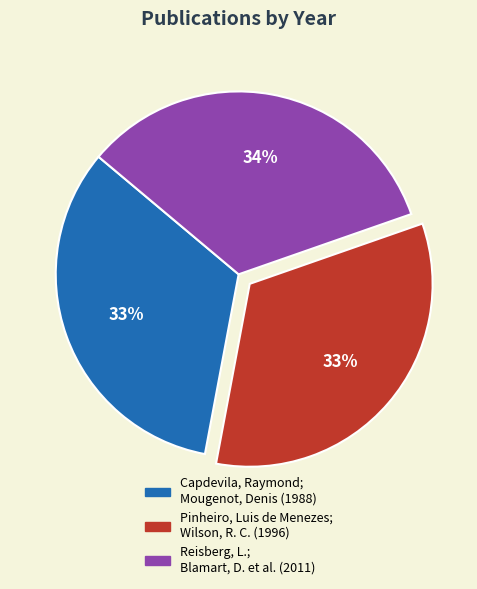

How many slices are in this pie chart?

3